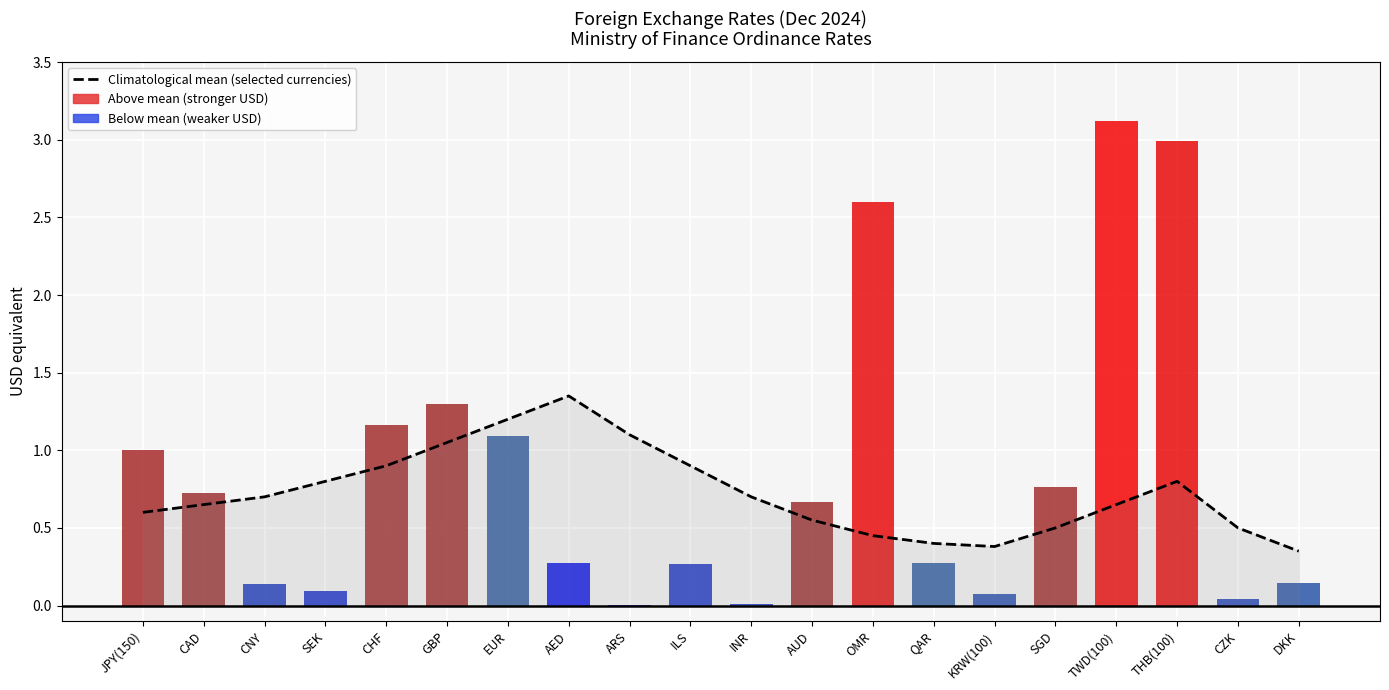

At which category does the chart reach its peak across all series?

AED